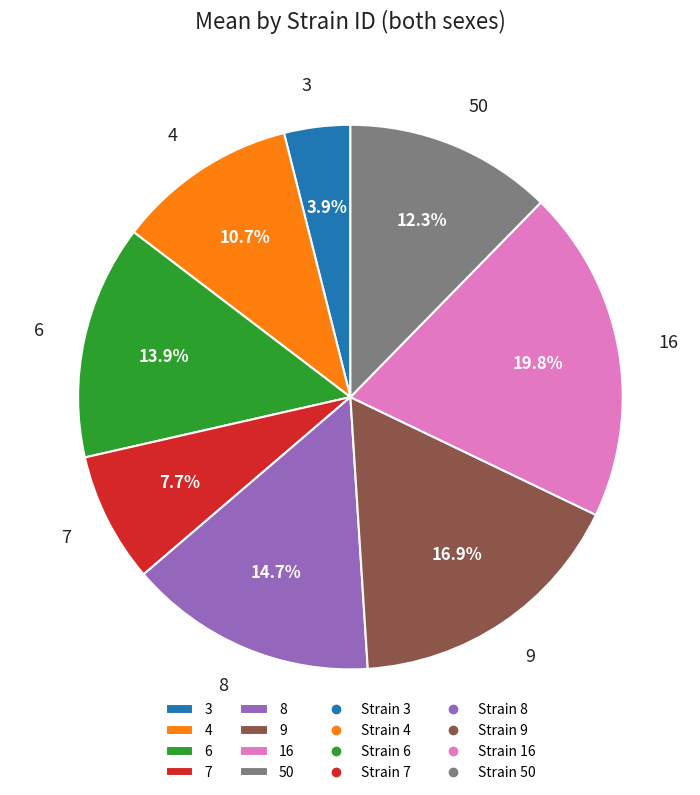

Count the number of slices in the pie.

8